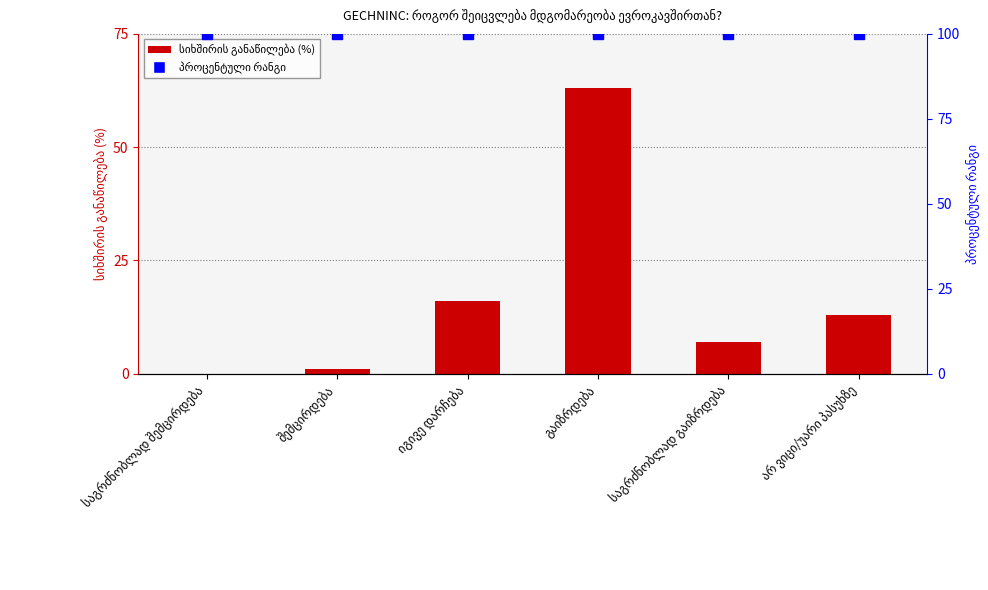

At which category is the sum across all series the highest?

გაიზრდება